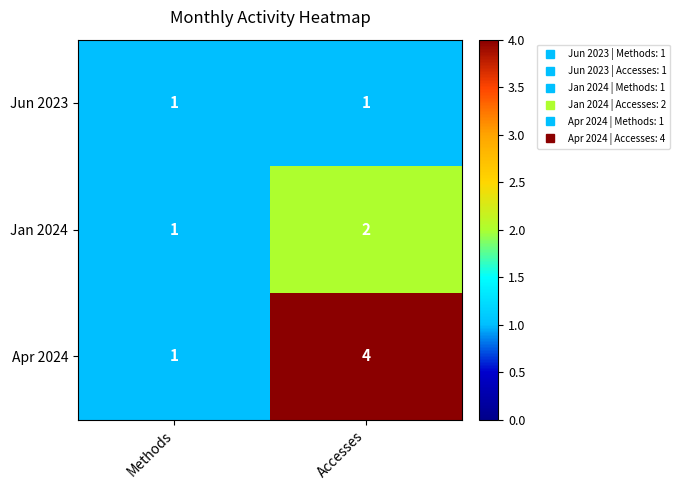

True or false: Jan 2024 has a value of 2 at Accesses.

True